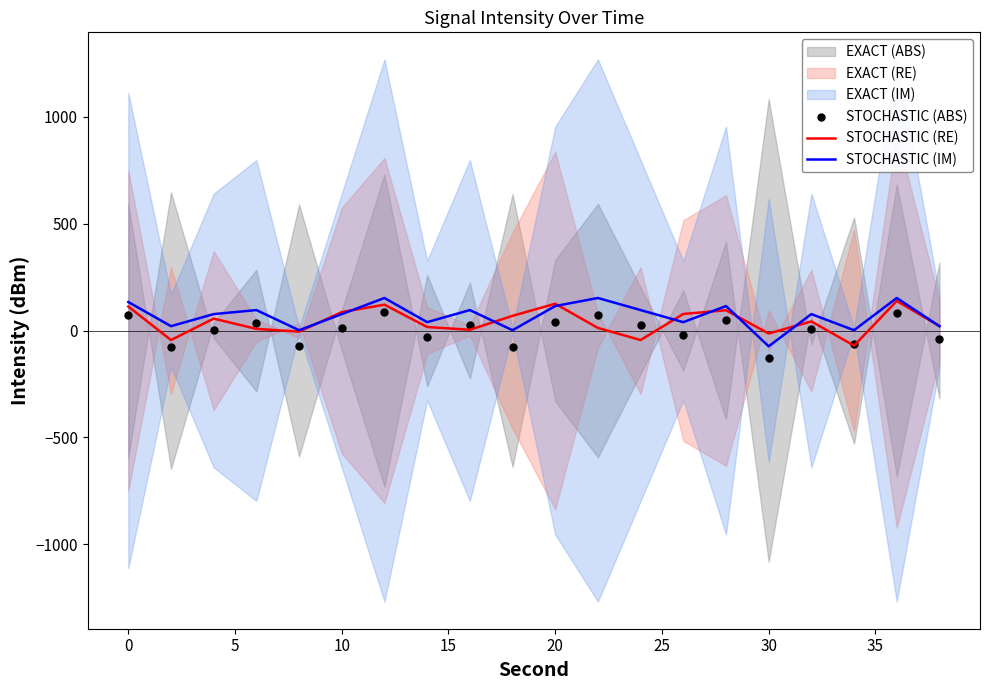

Which series has the largest total across all categories?

STOCHASTIC (IM)